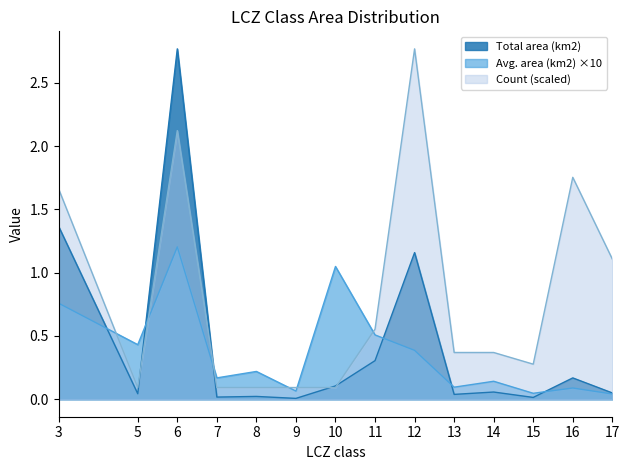

Reading left to right, list all the values displayed in this chart.

Avg. area (km2): 0.8	0.4	1.2	0.2	0.2	0.1	1.0	0.5	0.4	0.1	0.1	0.0	0.1	0.0
Total area (km2): 1.4	0.0	2.8	0.0	0.0	0.0	0.1	0.3	1.2	0.0	0.1	0.0	0.2	0.0
Count: 1.7	0.1	2.1	0.1	0.1	0.1	0.1	0.6	2.8	0.4	0.4	0.3	1.8	1.1